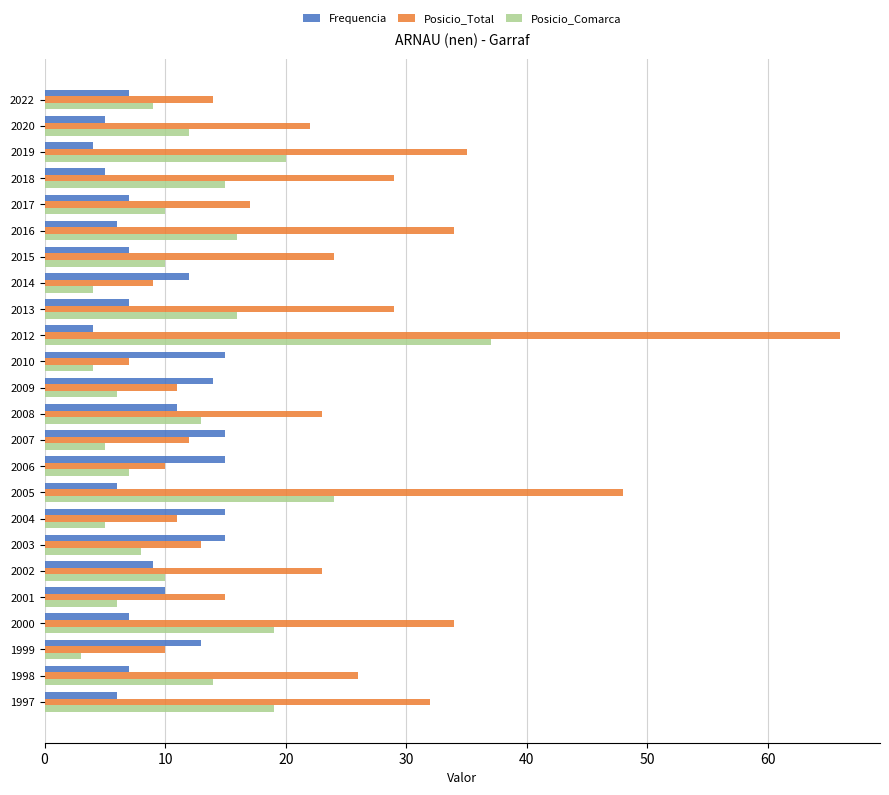

What is the maximum value for Posicio_Comarca?

37